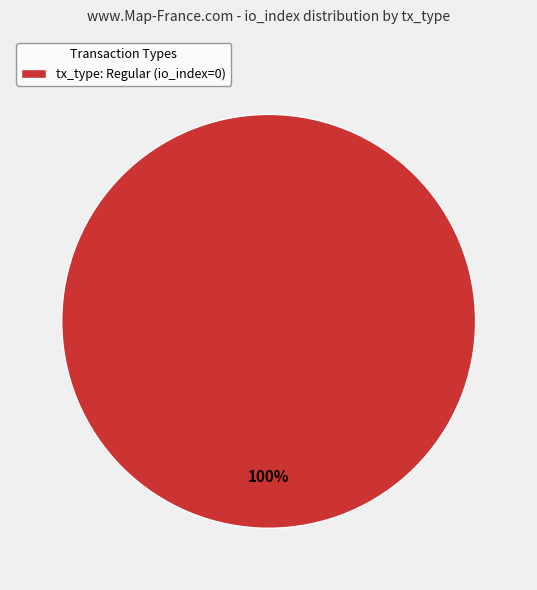

True or false: tx_type: Regular (io_index=0) accounts for 100% of the total.

True